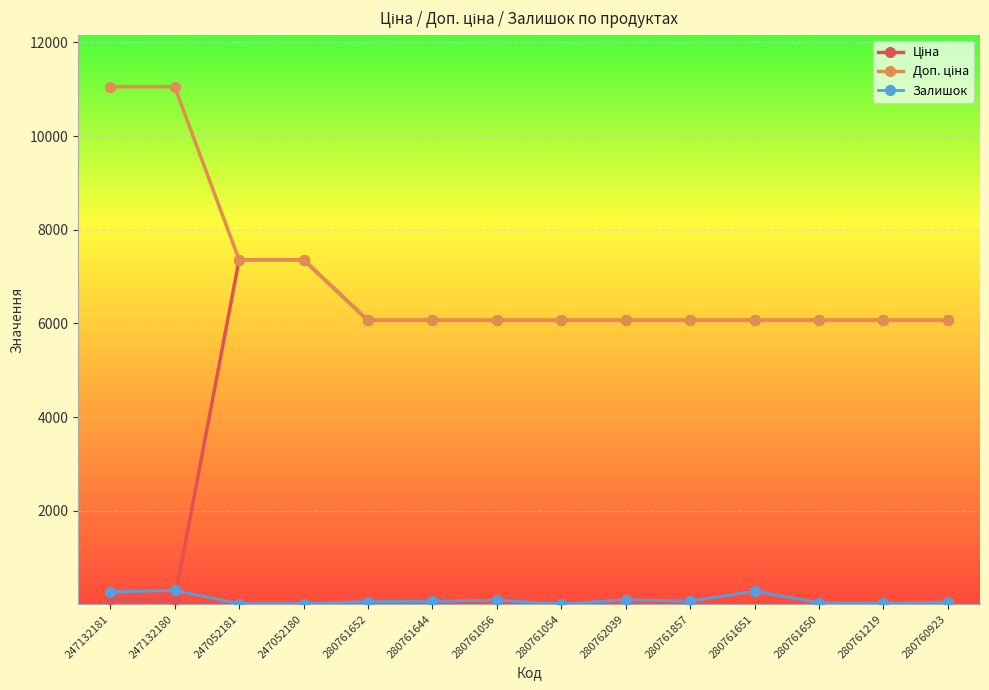

The Залишок series shows 70.0 at 280761857. True or false?

True